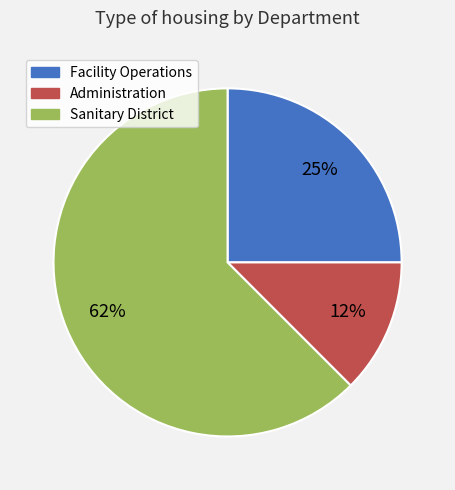

Which has a higher value, Facility Operations or Sanitary District?

Sanitary District